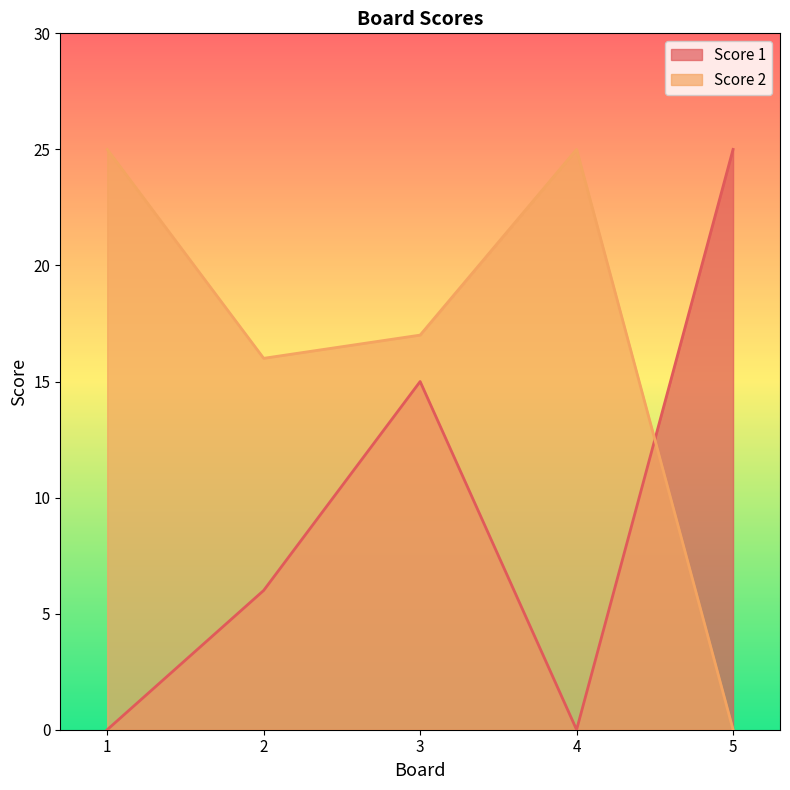

At which category does the chart reach its peak across all series?

5